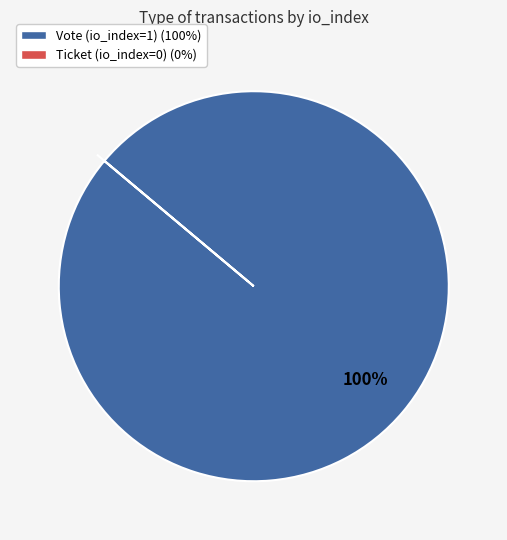

Is there a majority slice in this chart?

Yes